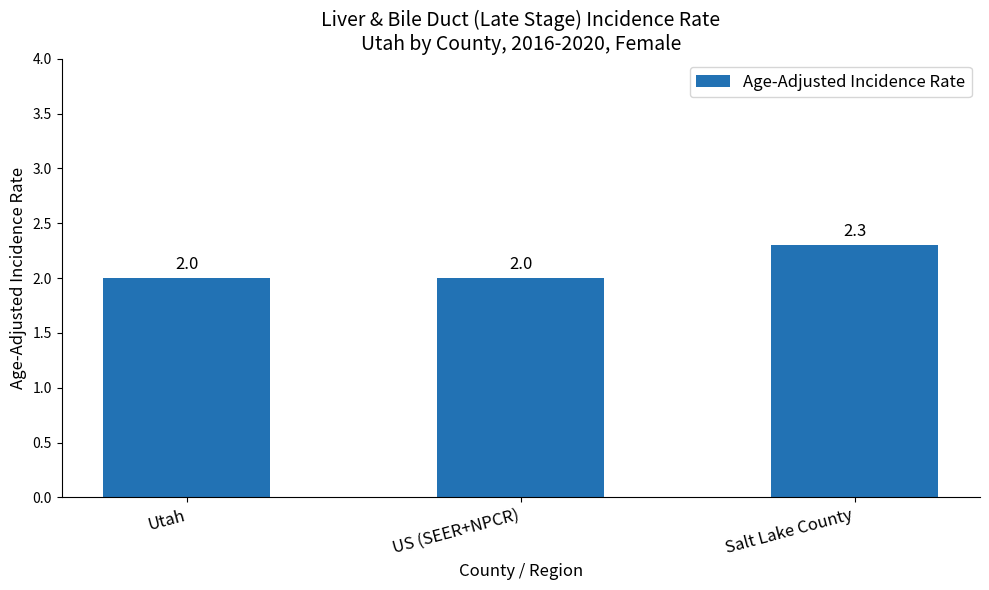

Does the chart contain any negative values?

No